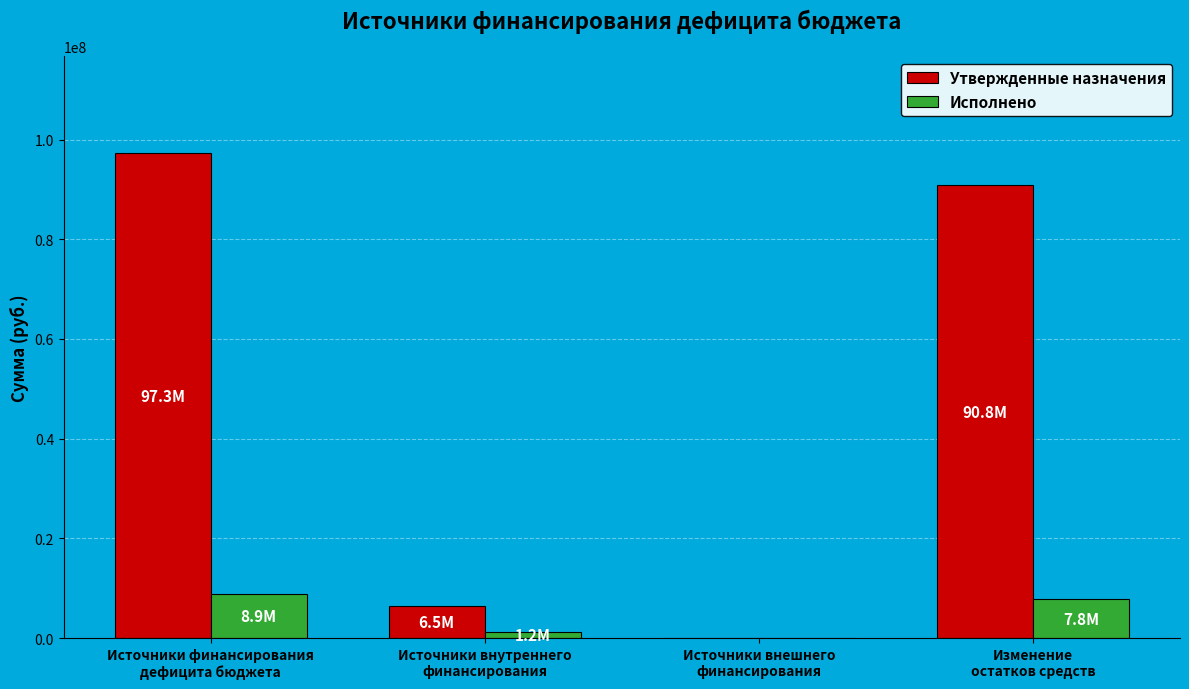

The Утвержденные назначения series shows 97266879.4 at Источники финансирования
дефицита бюджета. True or false?

True